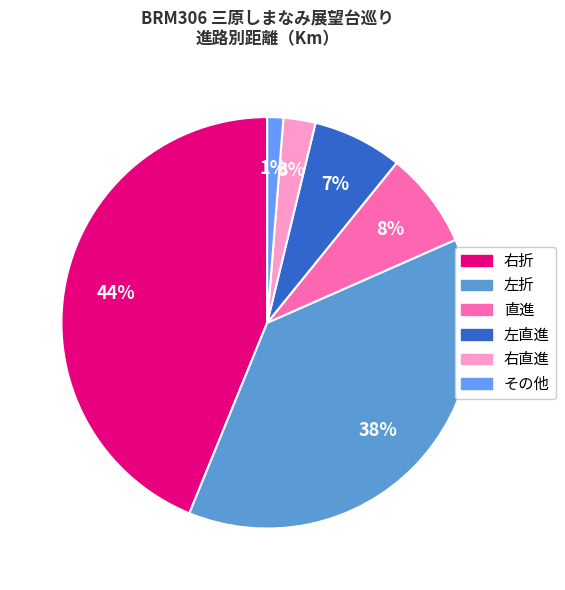

Is there any slice that represents more than half of the pie?

No